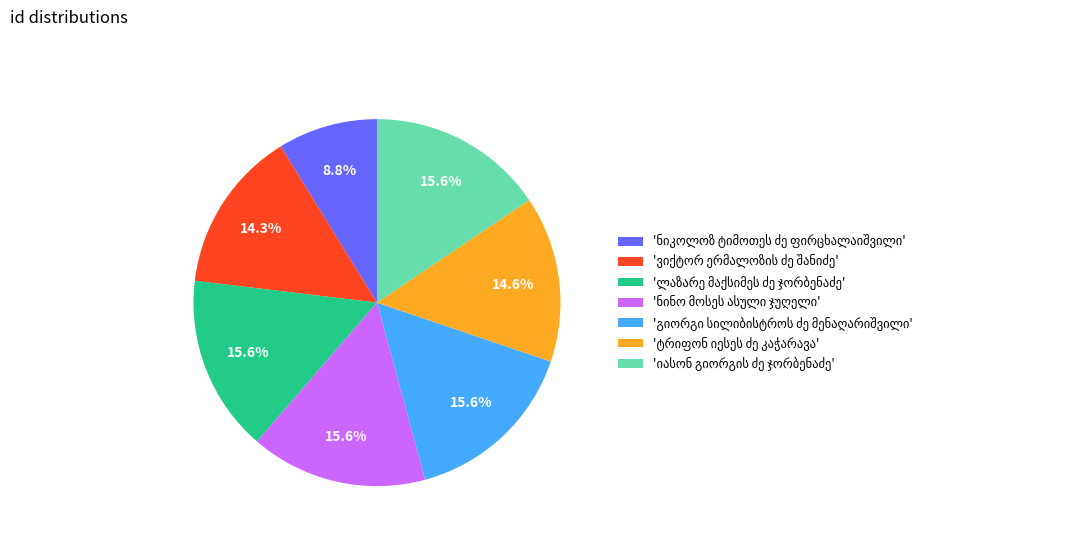

Is there a majority slice in this chart?

No